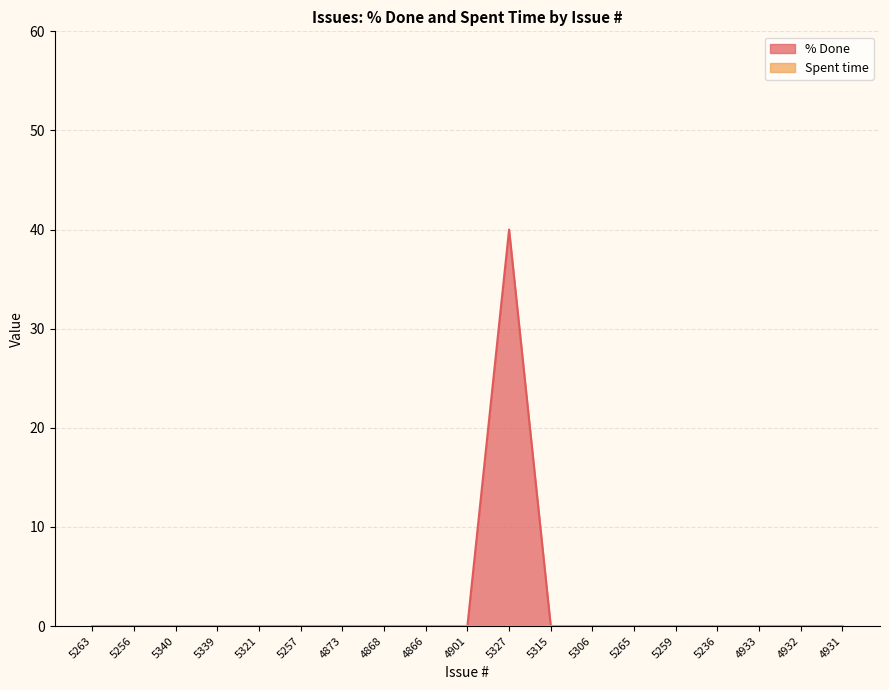

True or false: the data shows 0 at 5257.

True